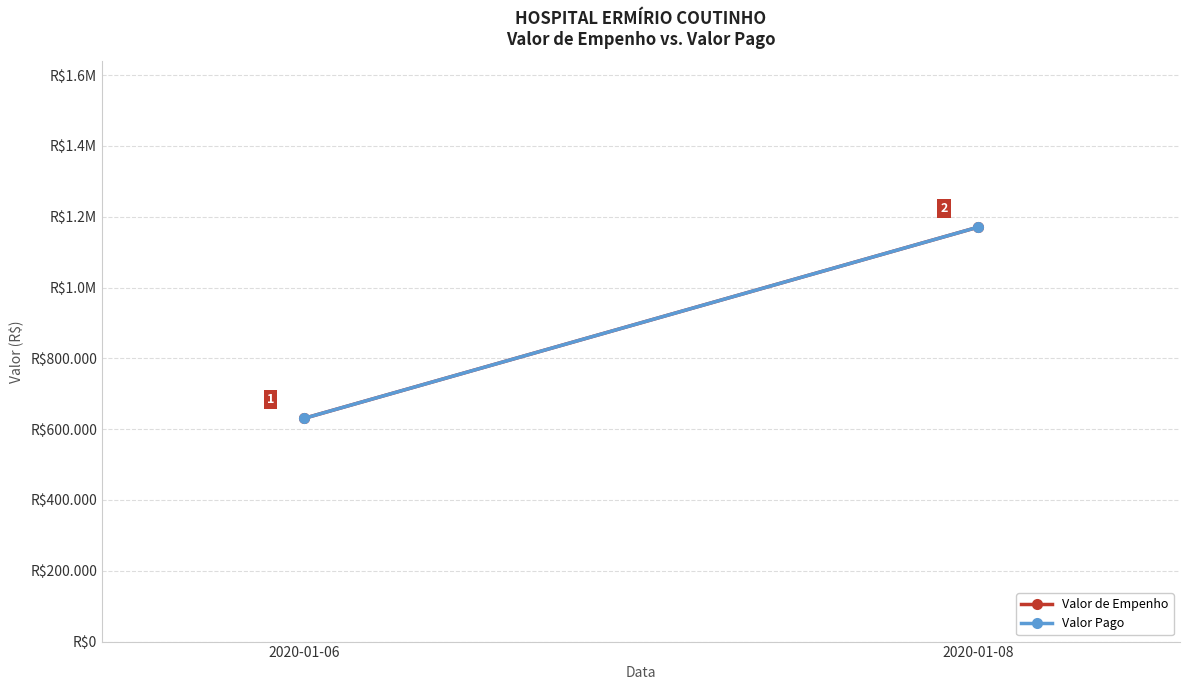

At how many categories does at least one series exceed 741519?

1